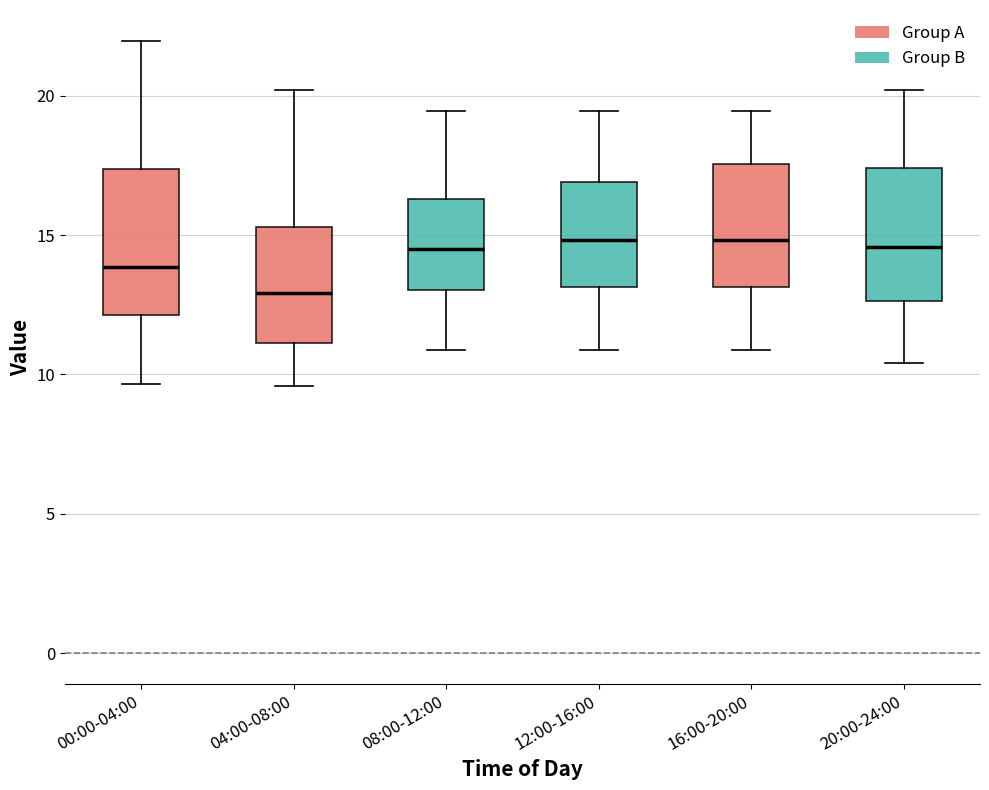

Reading left to right, read every box against the y-axis: the position of its median line, the range the box covers, and the ends of its whiskers. The values are not printed on the chart, so give them approximately, as read against the axis.

00:00-04:00: median 14.0, box 12.0 to 17.5, whiskers 9.5 to 22.0
04:00-08:00: median 13.0, box 11.0 to 15.5, whiskers 9.5 to 20.0
08:00-12:00: median 14.5, box 13.0 to 16.5, whiskers 11.0 to 19.5
12:00-16:00: median 15.0, box 13.0 to 17.0, whiskers 11.0 to 19.5
16:00-20:00: median 15.0, box 13.0 to 17.5, whiskers 11.0 to 19.5
20:00-24:00: median 14.5, box 12.5 to 17.5, whiskers 10.5 to 20.0